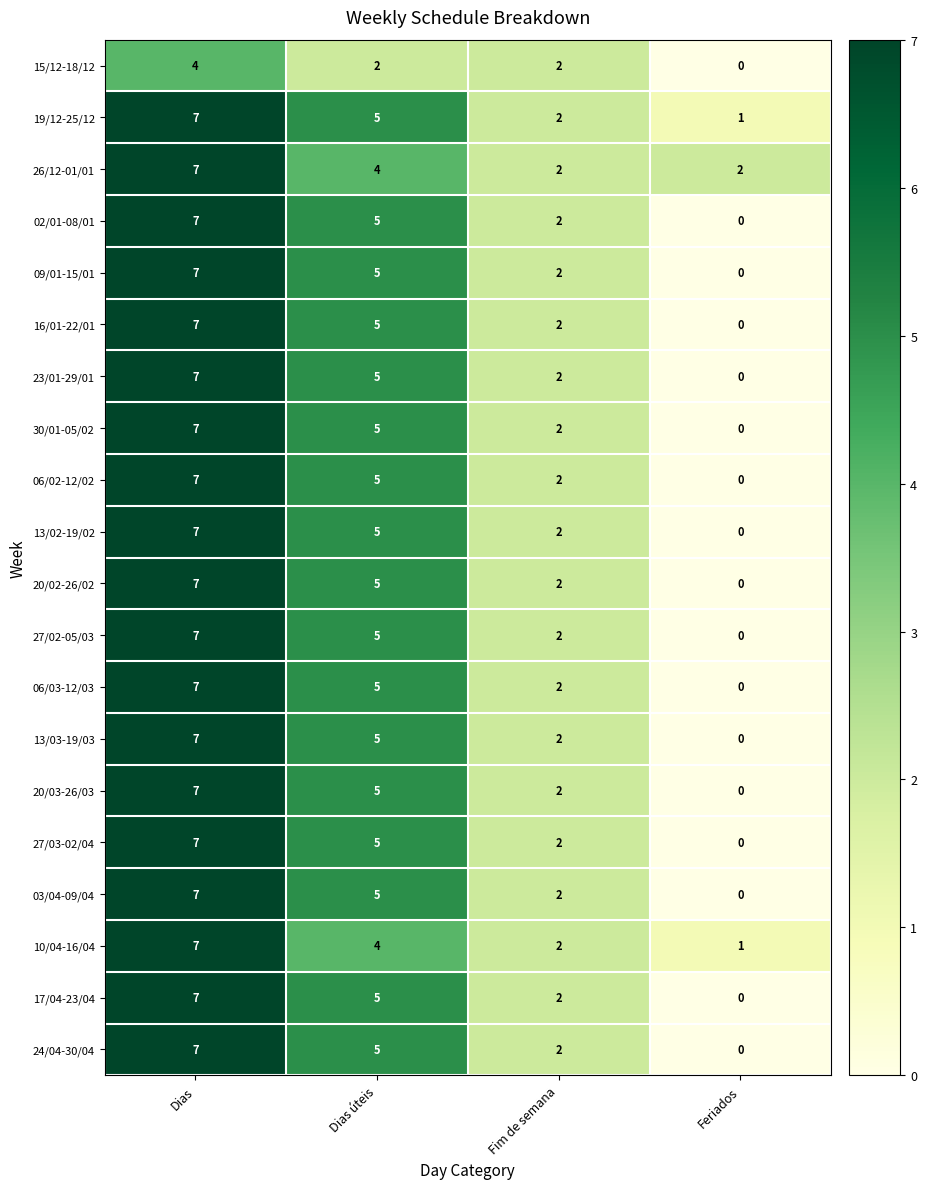

The value of 27/03-02/04 at Dias is 4. True or false?

False